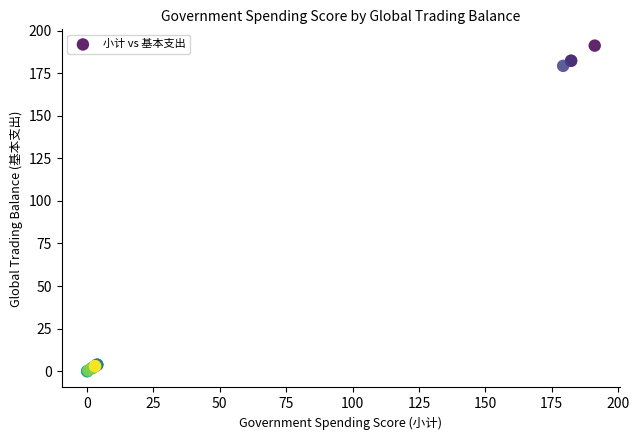

What Y value in the scatter plot is closest to 95?

179.3